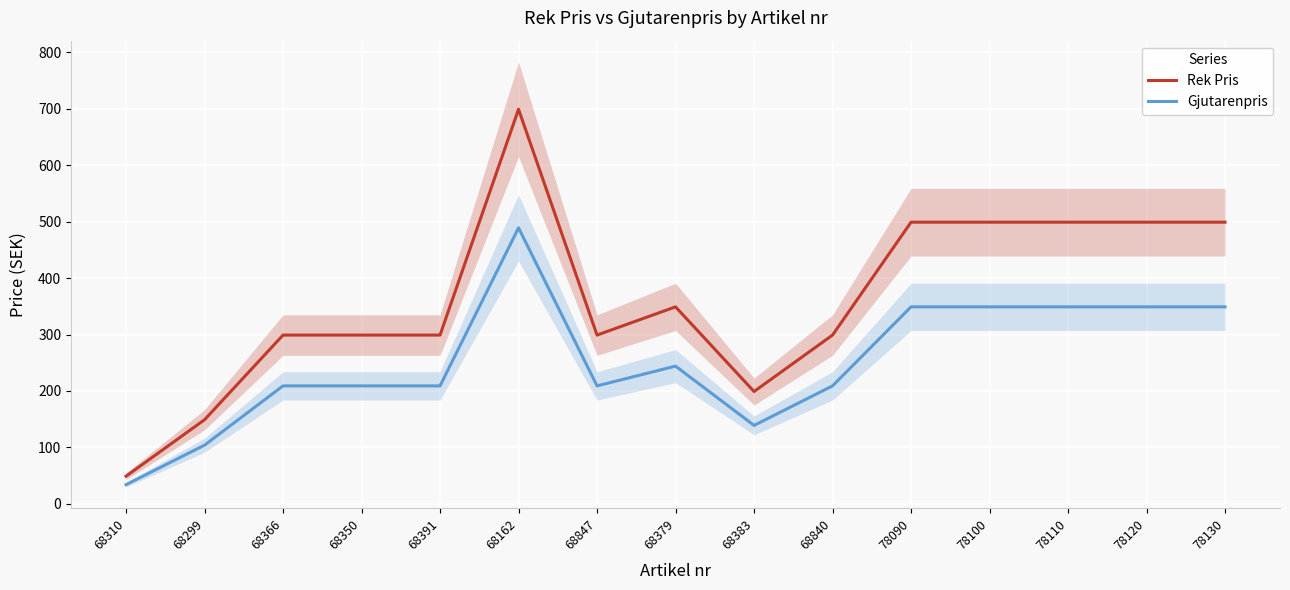

The Gjutarenpris series shows 244 at 68379. True or false?

True